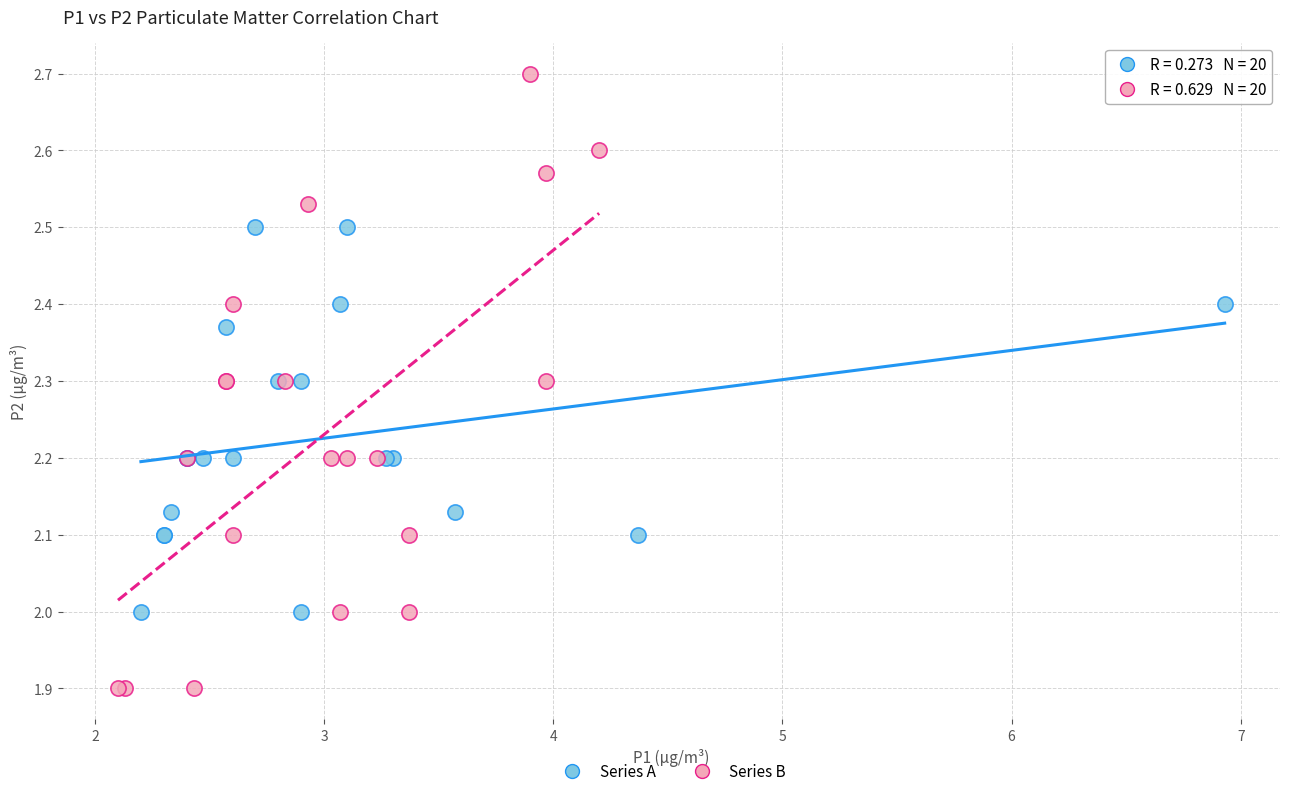

Which series reaches the maximum Y coordinate?

Series B